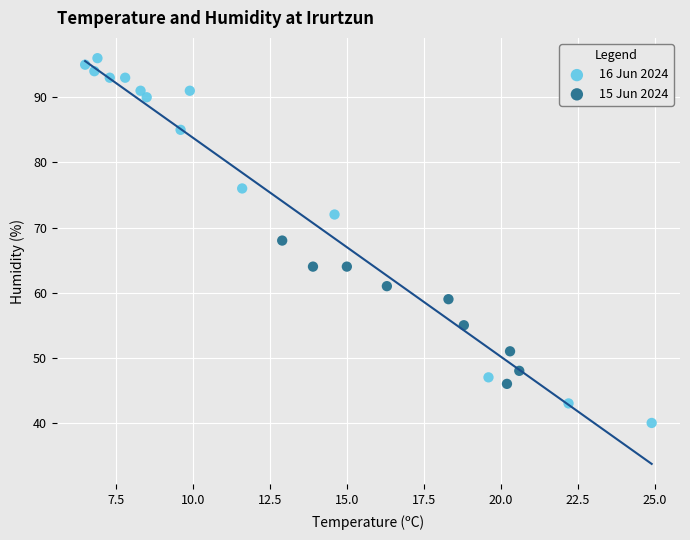

Which series has the largest Y range (max minus min)?

16 Jun 2024